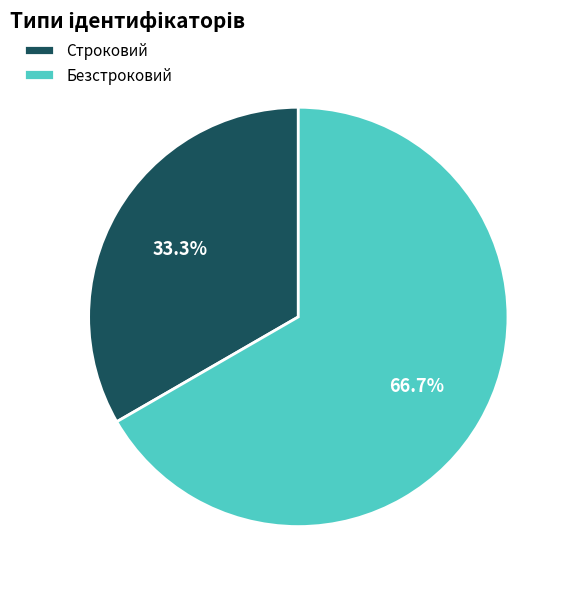

Combined, do Строковий and Безстроковий account for over 50%?

Yes